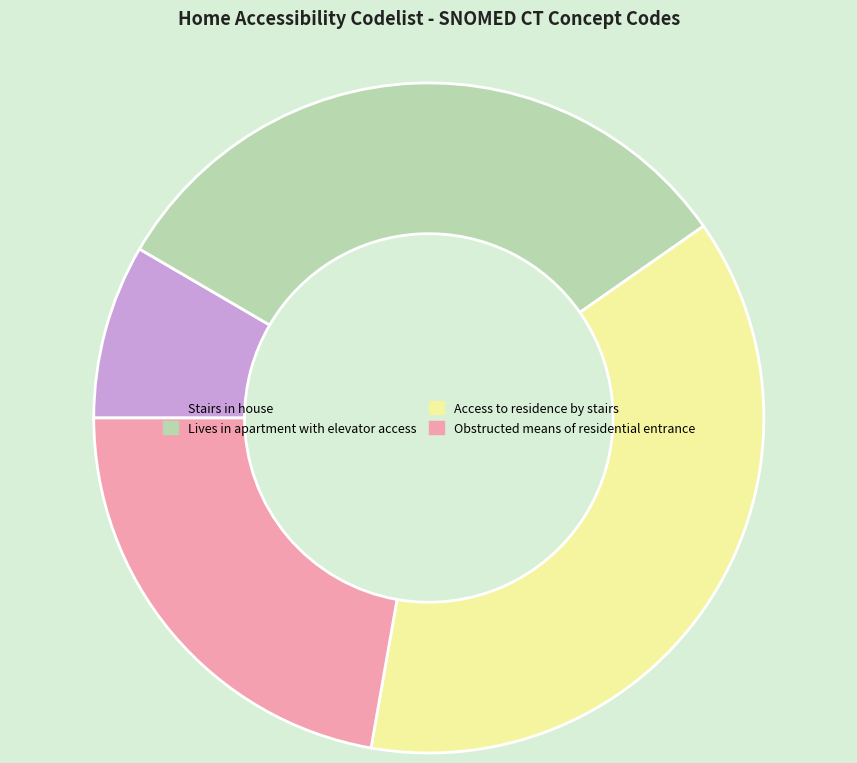

Between Lives in apartment with elevator access and Obstructed means of residential entrance, which is larger?

Lives in apartment with elevator access